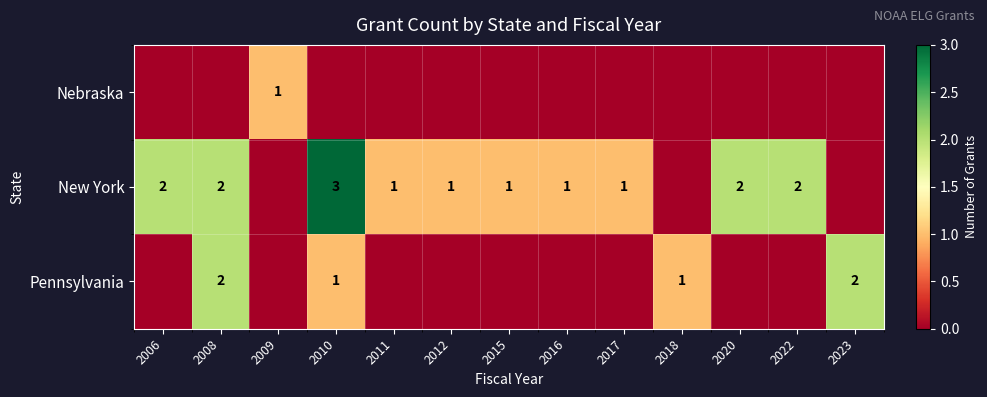

The value of New York at 2017 is 1. True or false?

True